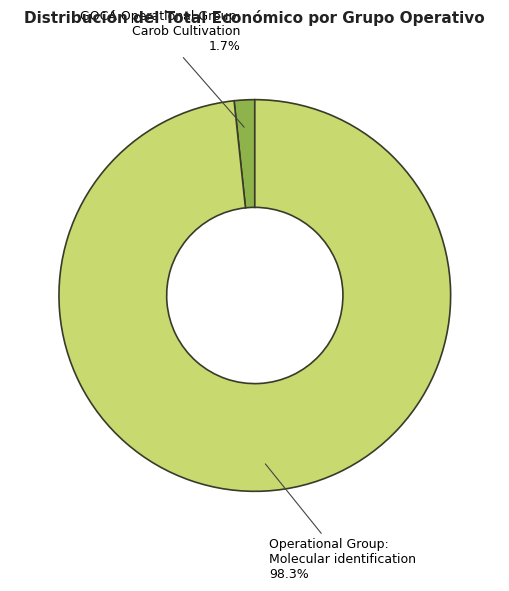

To the nearest percent, what portion does Operational Group: Molecular identification represent?

98%